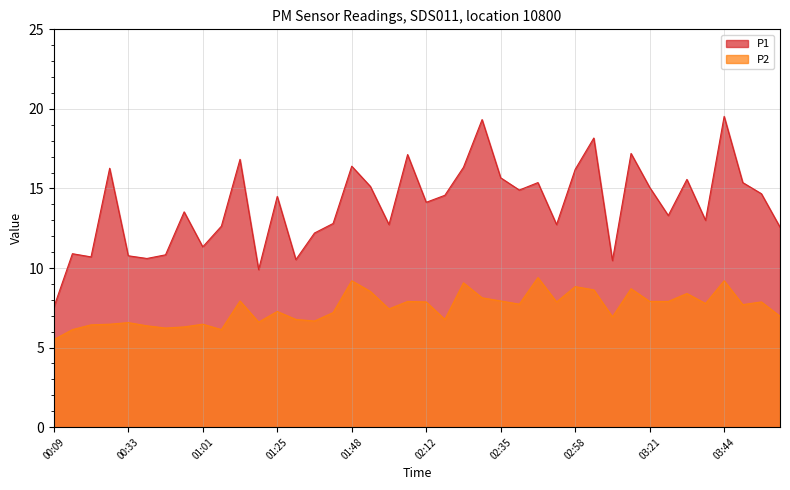

List the series in order of their peak value, lowest first.

P2, P1